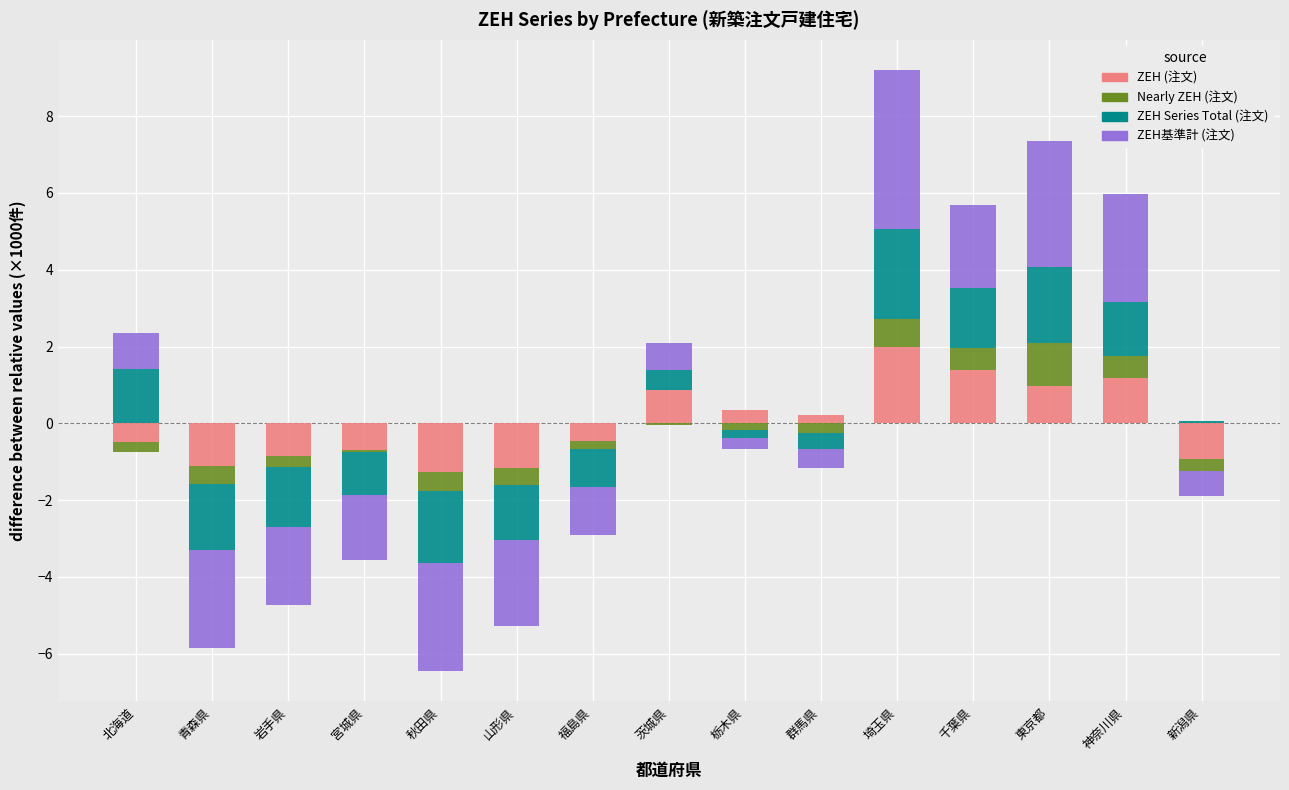

At how many categories does at least one series exceed 0?

9